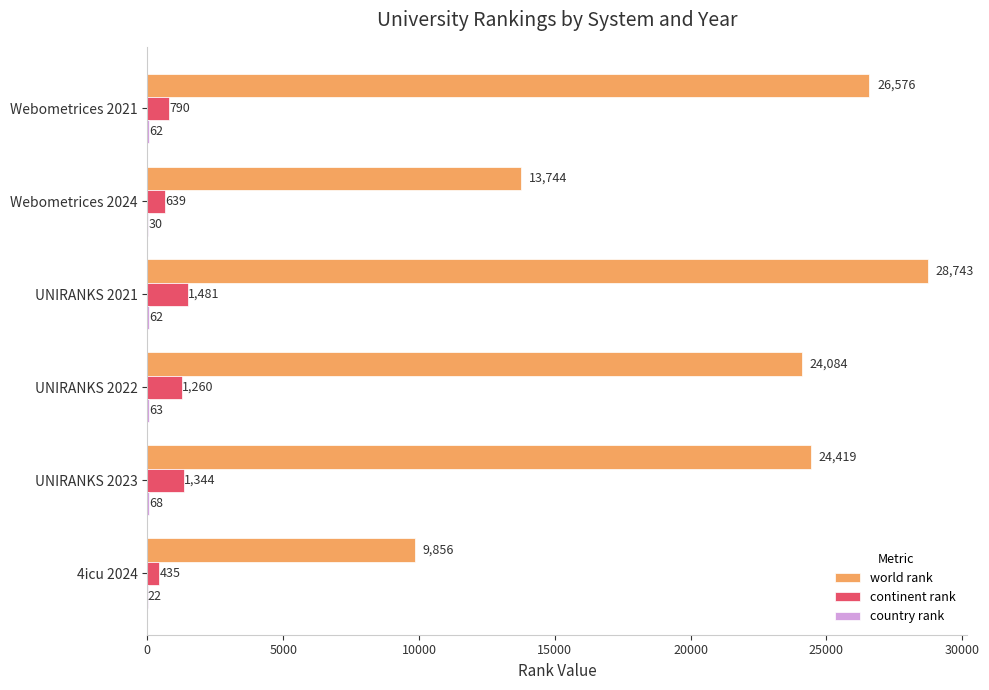

Which series has the largest total across all categories?

world rank